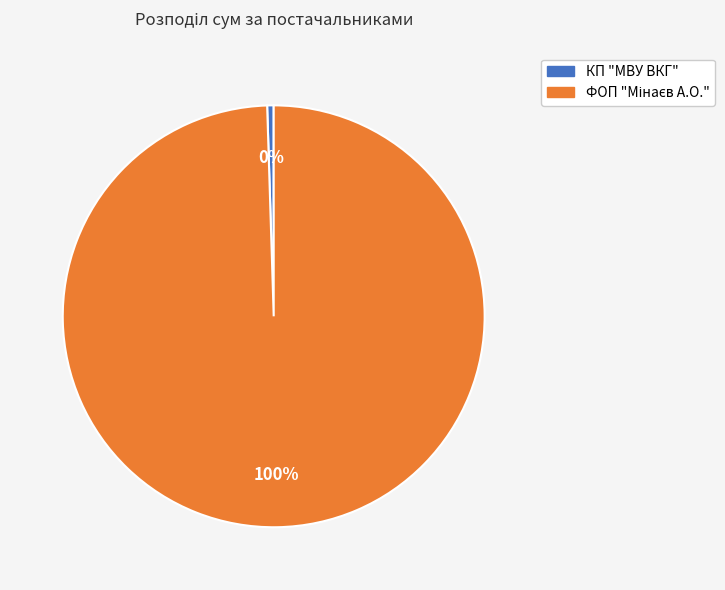

To the nearest percent, what is the average slice percentage?

50%